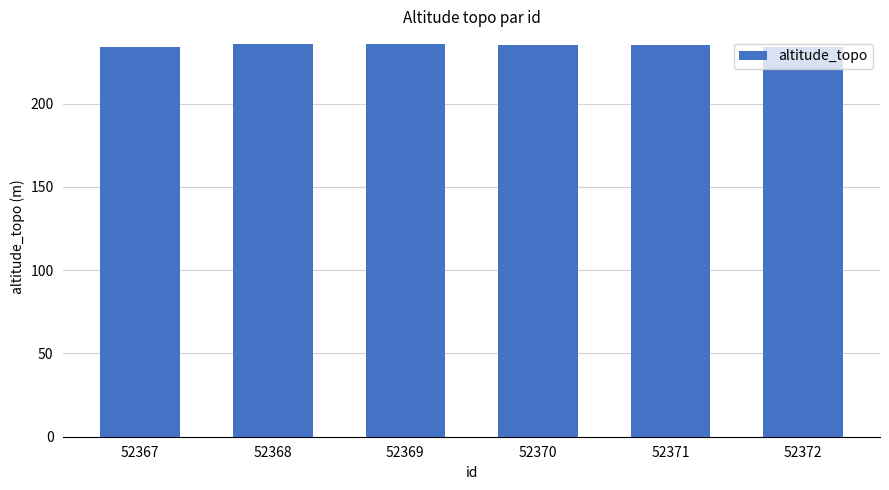

How many values are between 234 and 236?

6